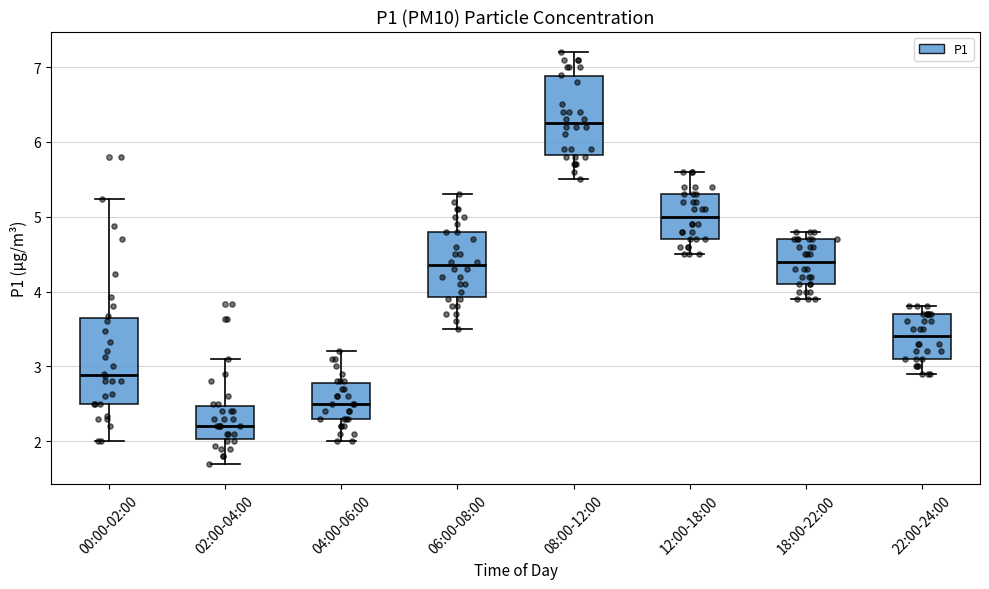

Reading left to right, transcribe this box plot: for each box, give where its median line is, the range the box spans, and where its two whiskers end, as read against the y-axis. The values are not printed on the chart, so give them approximately, as read against the axis.

00:00-02:00: median 2.9, box 2.5 to 3.7, whiskers 2.0 to 5.2
02:00-04:00: median 2.2, box 2.0 to 2.5, whiskers 1.7 to 3.1
04:00-06:00: median 2.5, box 2.3 to 2.8, whiskers 2.0 to 3.2
06:00-08:00: median 4.4, box 3.9 to 4.8, whiskers 3.5 to 5.3
08:00-12:00: median 6.3, box 5.8 to 6.9, whiskers 5.5 to 7.2
12:00-18:00: median 5.0, box 4.7 to 5.3, whiskers 4.5 to 5.6
18:00-22:00: median 4.4, box 4.1 to 4.7, whiskers 3.9 to 4.8
22:00-24:00: median 3.4, box 3.1 to 3.7, whiskers 2.9 to 3.8